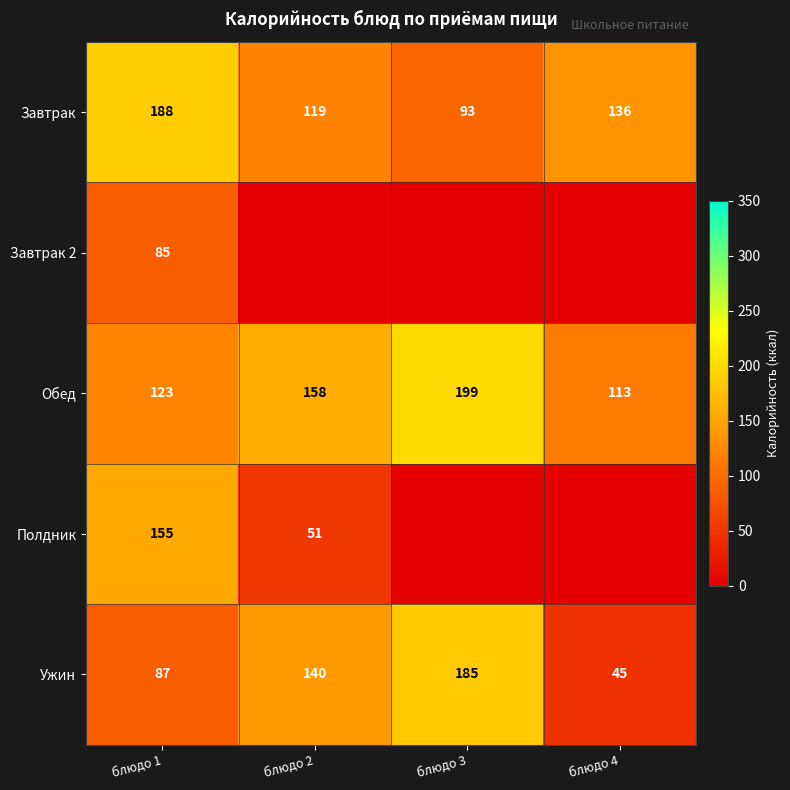

What is the sum of all Обед values?

593